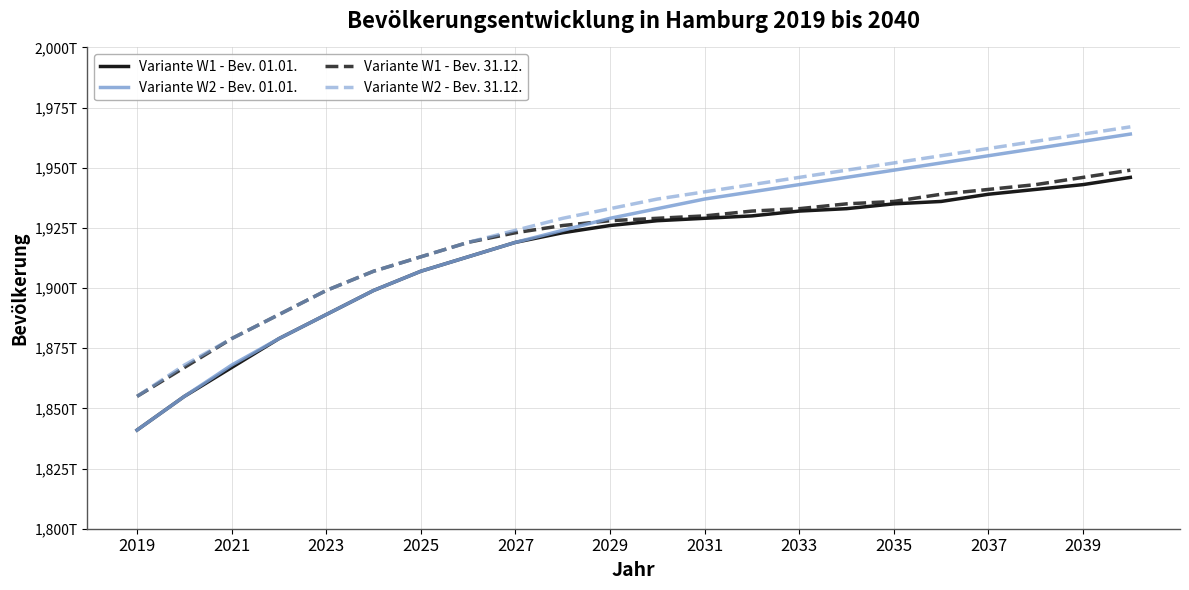

Is it true that Variante W1 - Bevölkerung 01.01. equals 2725440 at 19?

False